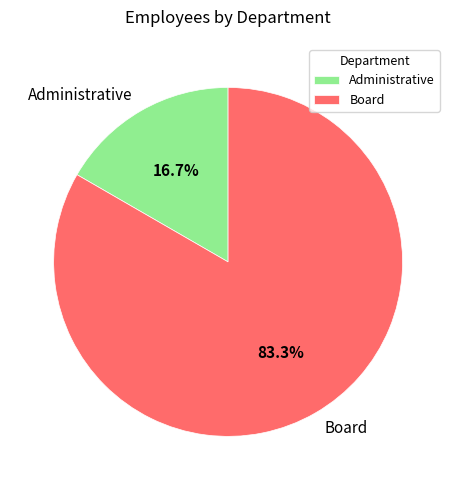

To the nearest percent, what portion does Administrative represent?

17%